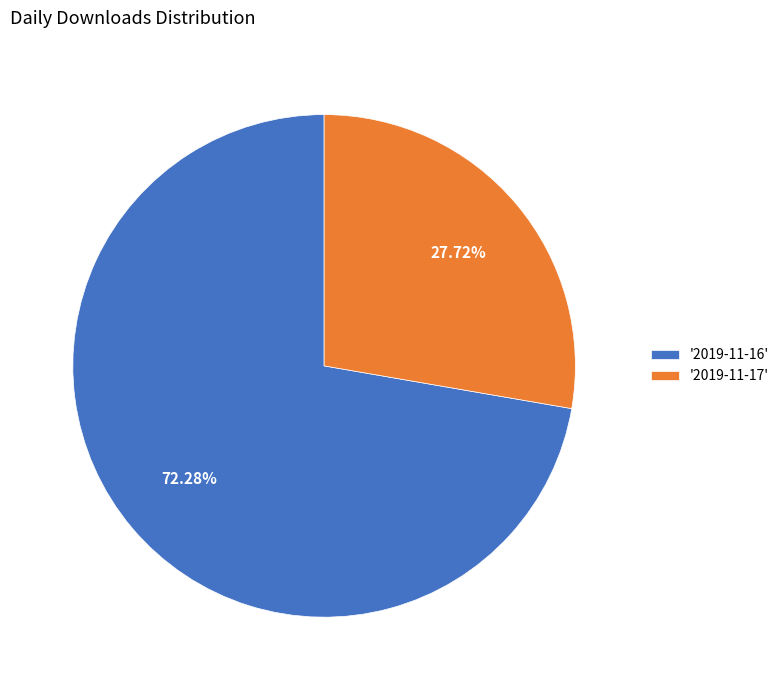

Between '2019-11-16' and '2019-11-17', which is larger?

'2019-11-16'